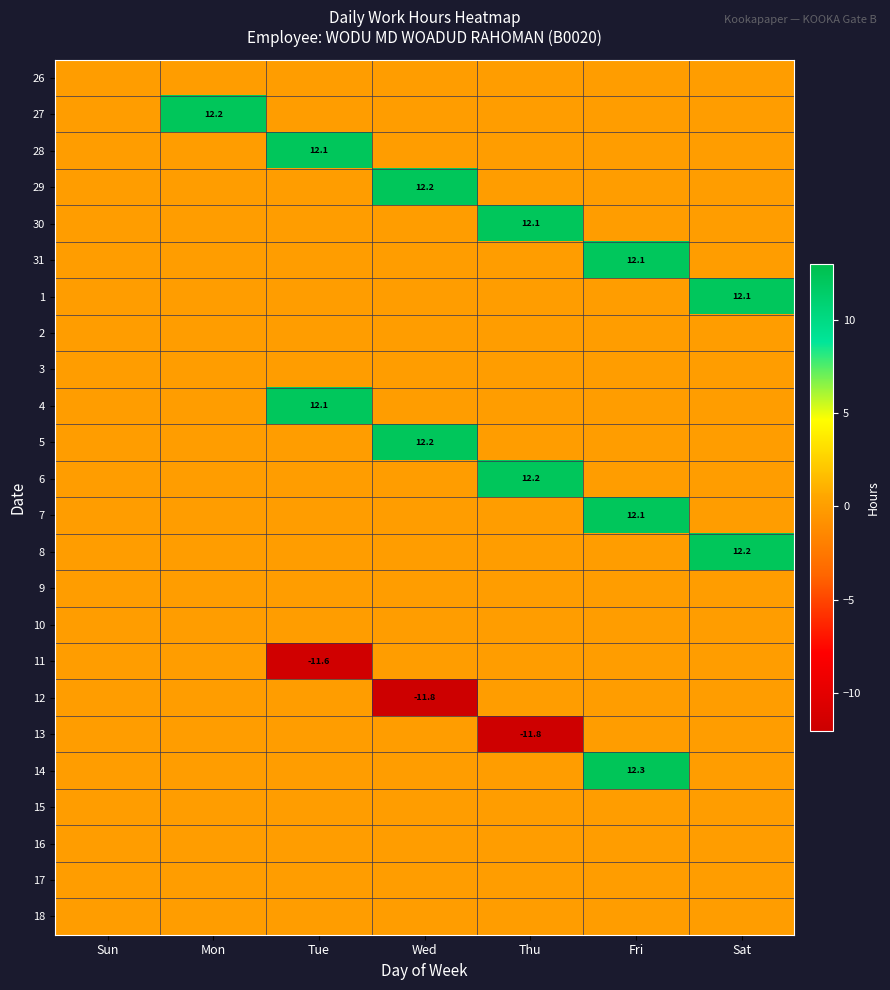

The value of 8 at Sat is 12.2. True or false?

True